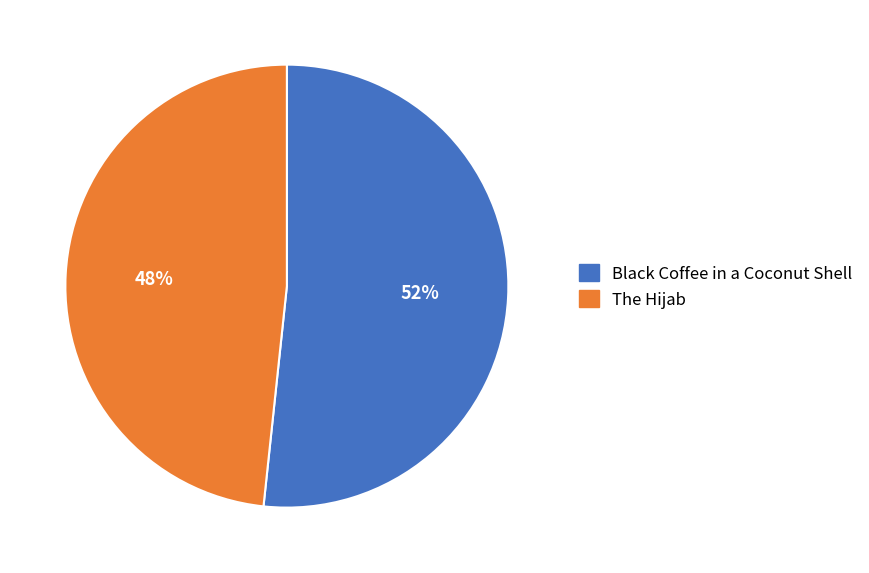

Do Black Coffee in a Coconut Shell and The Hijab together represent more than half of the pie?

Yes